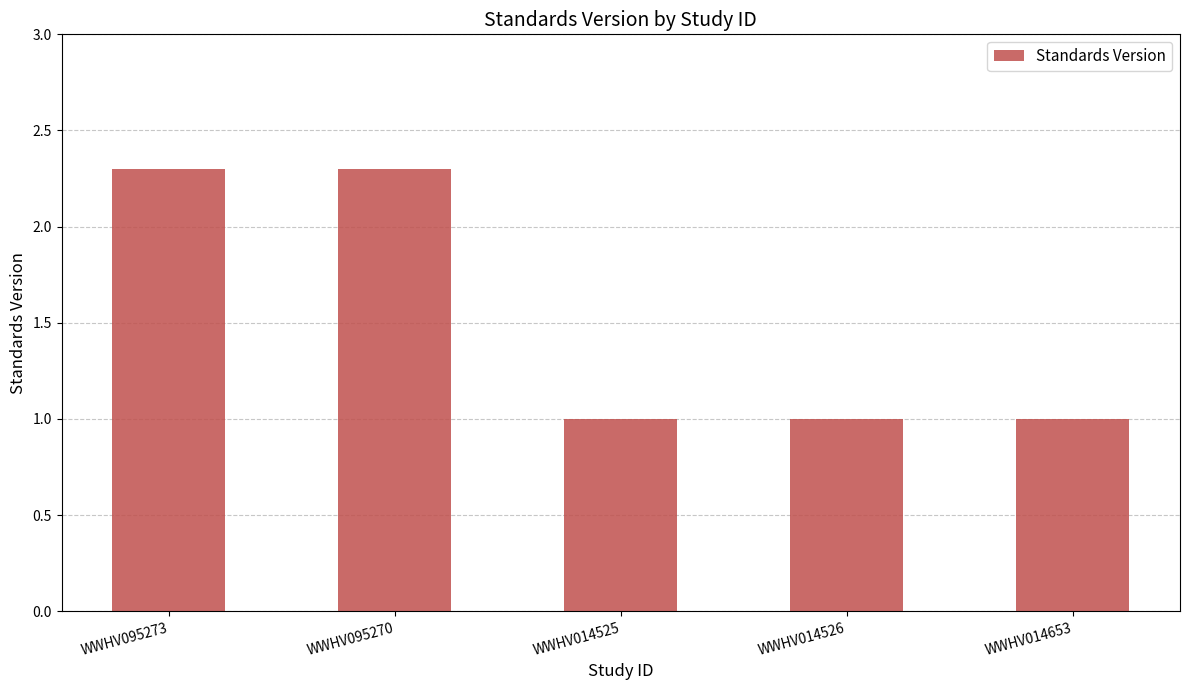

Reading left to right, list all the values displayed in this chart.

WWHV095273=2.3	WWHV095270=2.3	WWHV014525=1.0	WWHV014526=1.0	WWHV014653=1.0